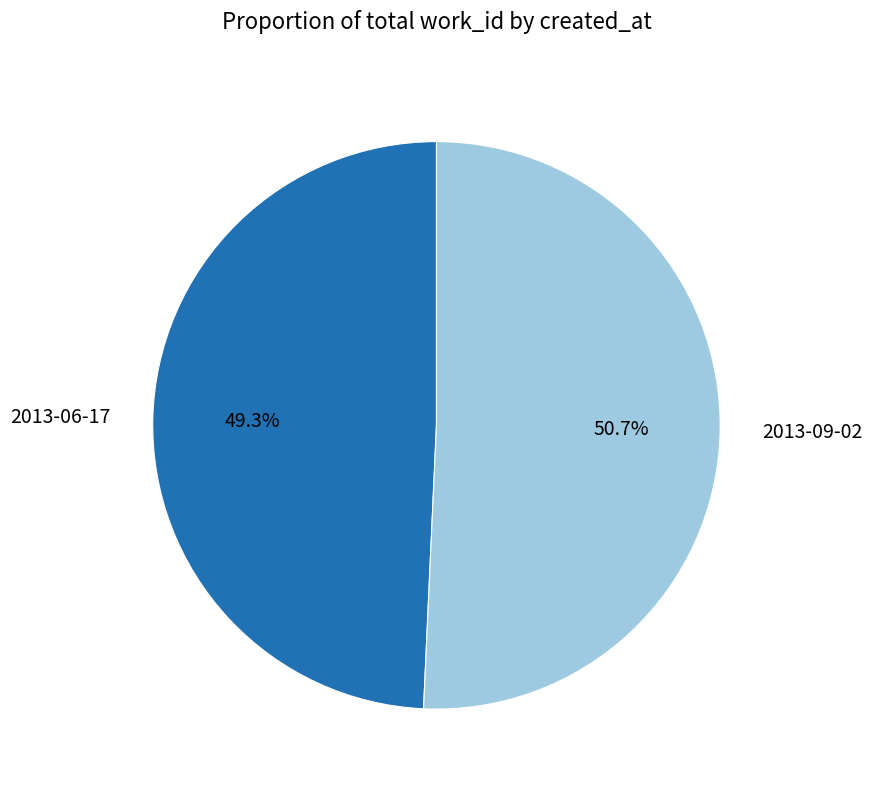

To the nearest percent, what percentage of the pie is 2013-06-17?

49%